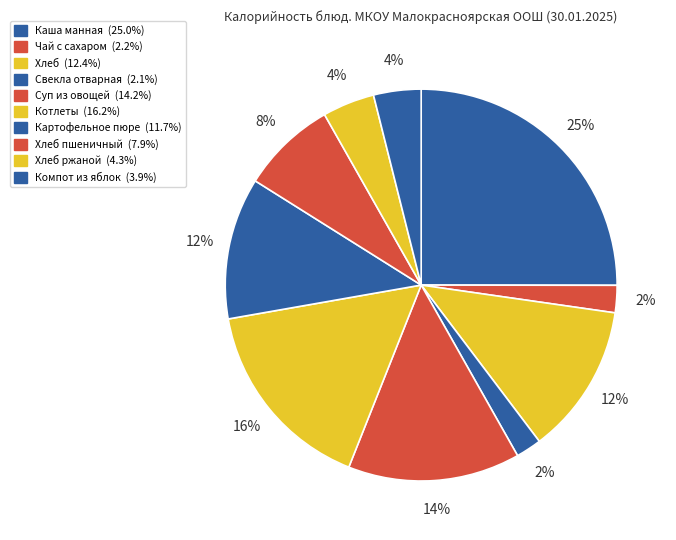

To the nearest percent, what is the difference between the largest and smallest slice percentages?

23%